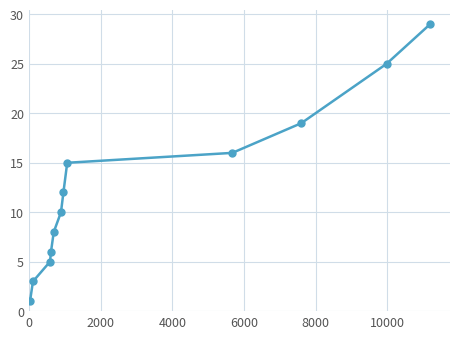

True or false: there are more than 2 points higher than both neighbors.

False